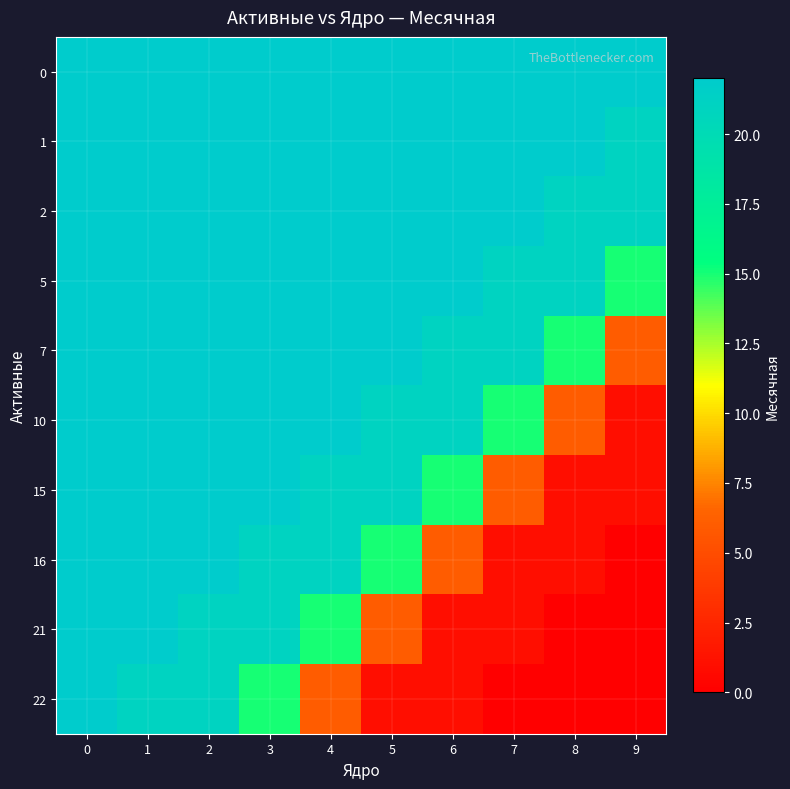

Between 0 and 9, which series saw the biggest shift?

16